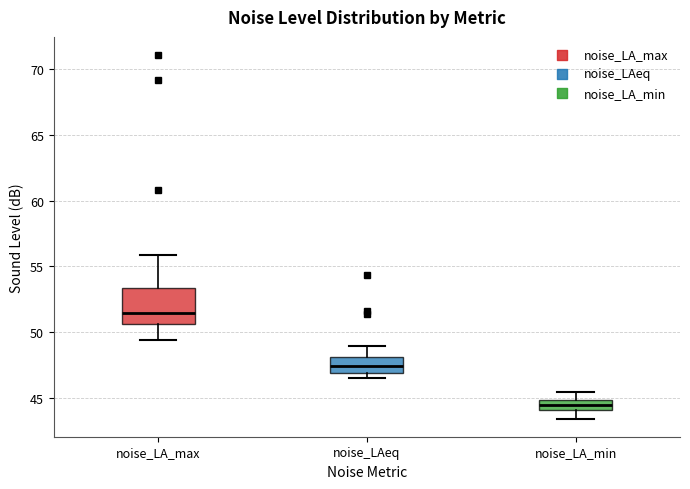

Reading left to right, transcribe this box plot: for each box, give where its median line is, the range the box spans, and where its two whiskers end, as read against the y-axis. The values are not printed on the chart, so give them approximately, as read against the axis.

noise_LA_max: median 51.5, box 50.5 to 53.5, whiskers 49.5 to 56.0
noise_LAeq: median 47.5, box 47.0 to 48.0, whiskers 46.5 to 49.0
noise_LA_min: median 44.5, box 44.0 to 45.0, whiskers 43.5 to 45.5